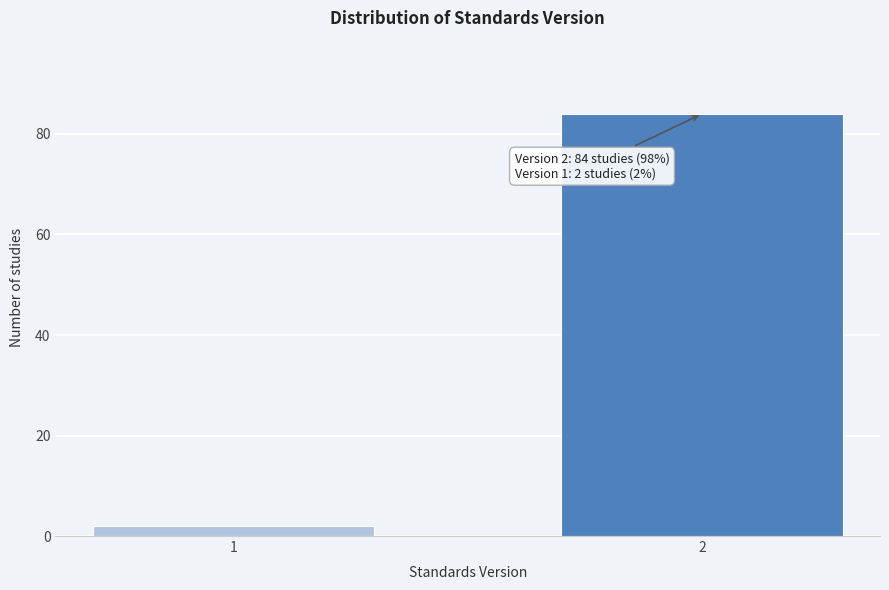

Reading left to right, list all the values displayed in this chart.

1=2	2=84